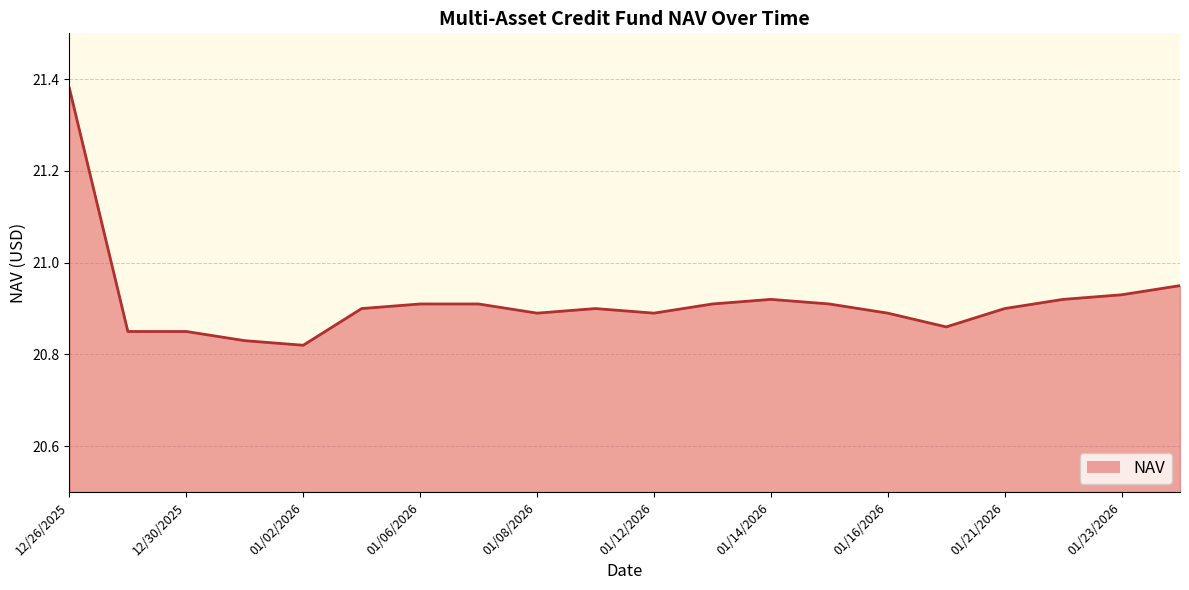

What is the difference between the maximum and minimum values?

0.6